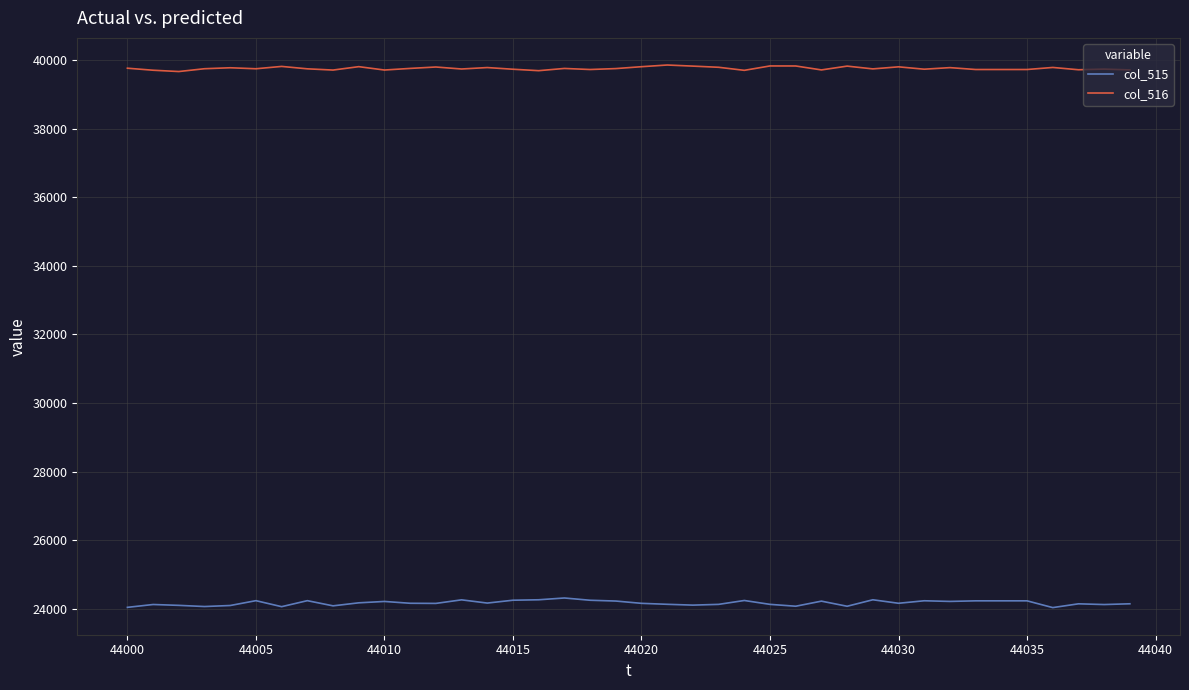

What is the smallest value displayed?

24036